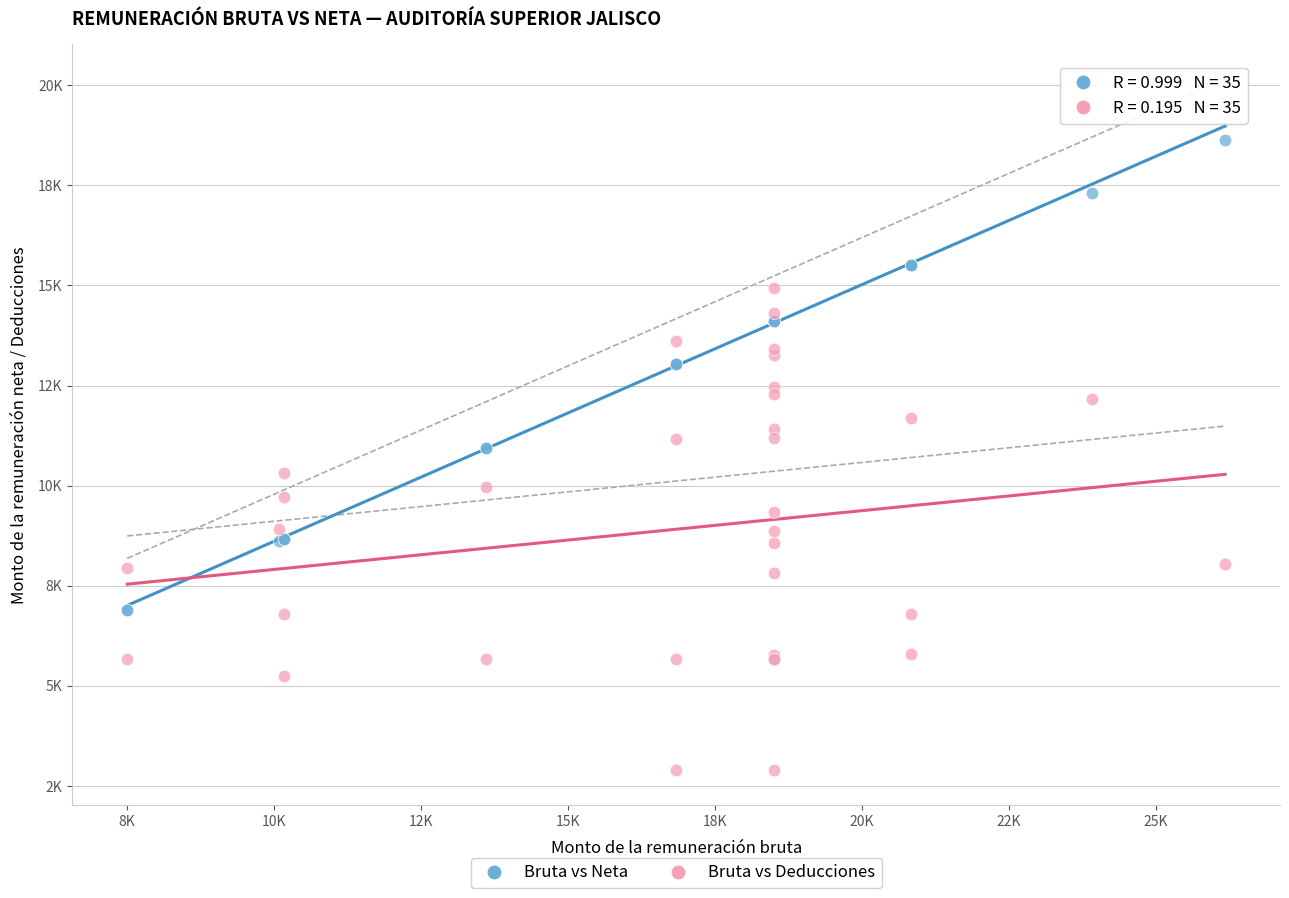

What are all the series names shown in the legend?

Bruta vs Neta, Bruta vs Deducciones